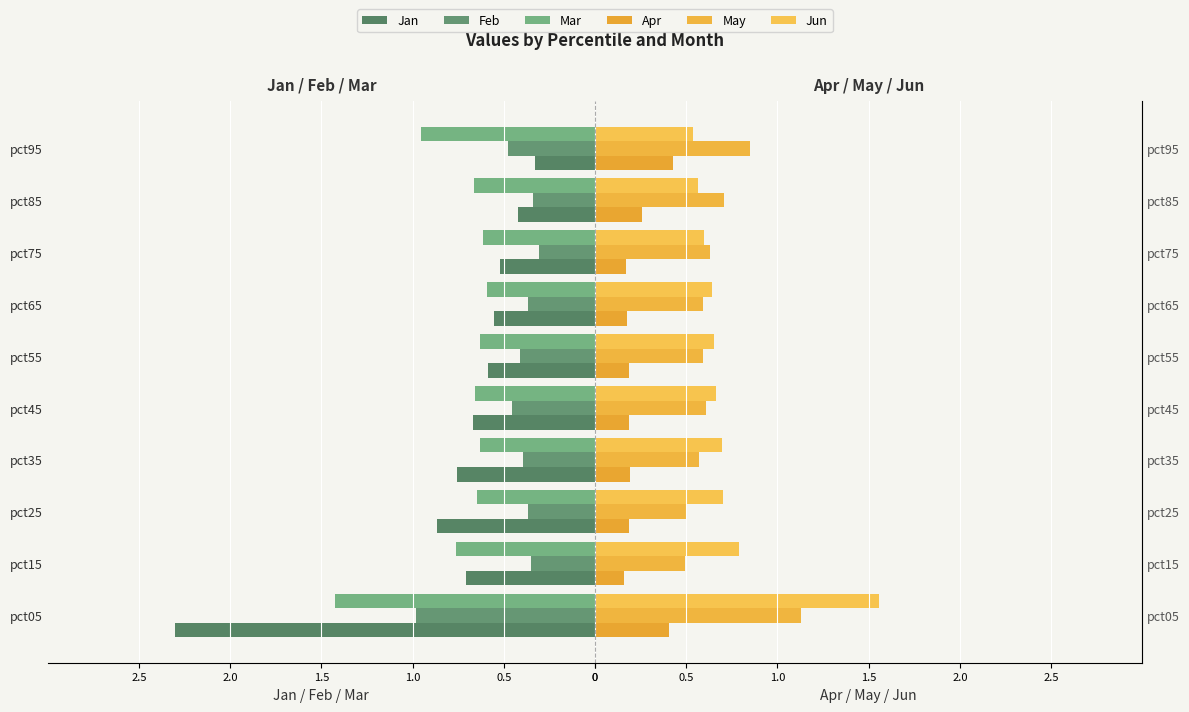

The value of Feb at pct55 is -0.6. True or false?

False